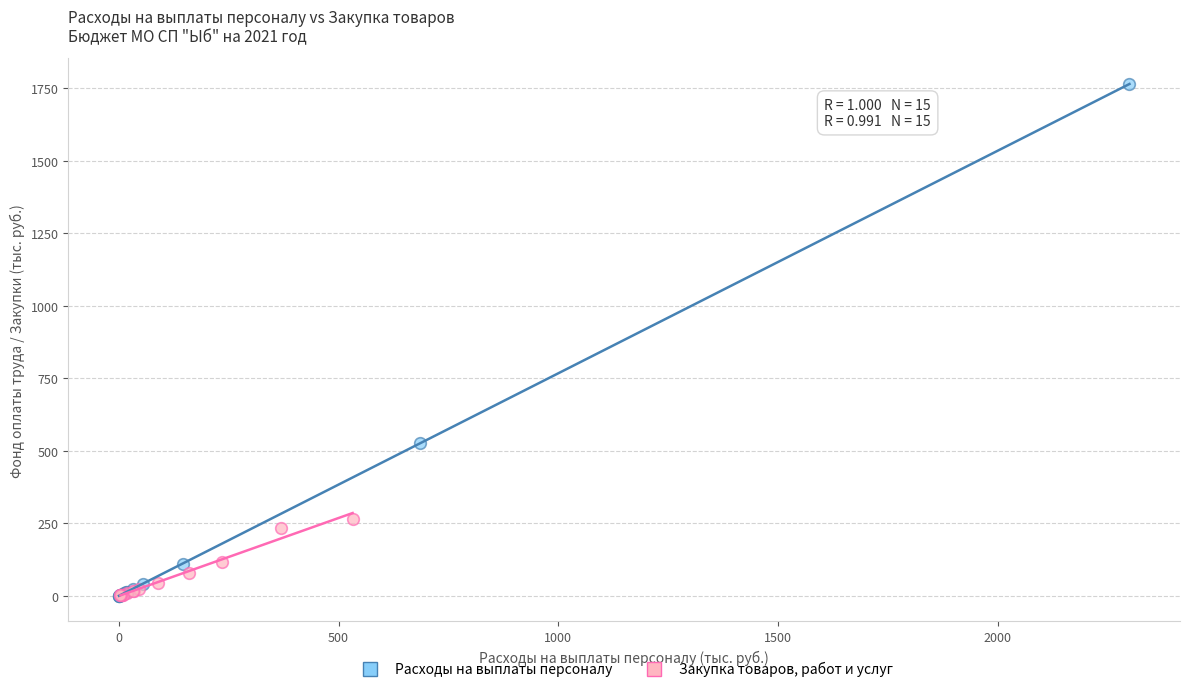

Which series has the largest Y range (max minus min)?

Расходы на выплаты персоналу